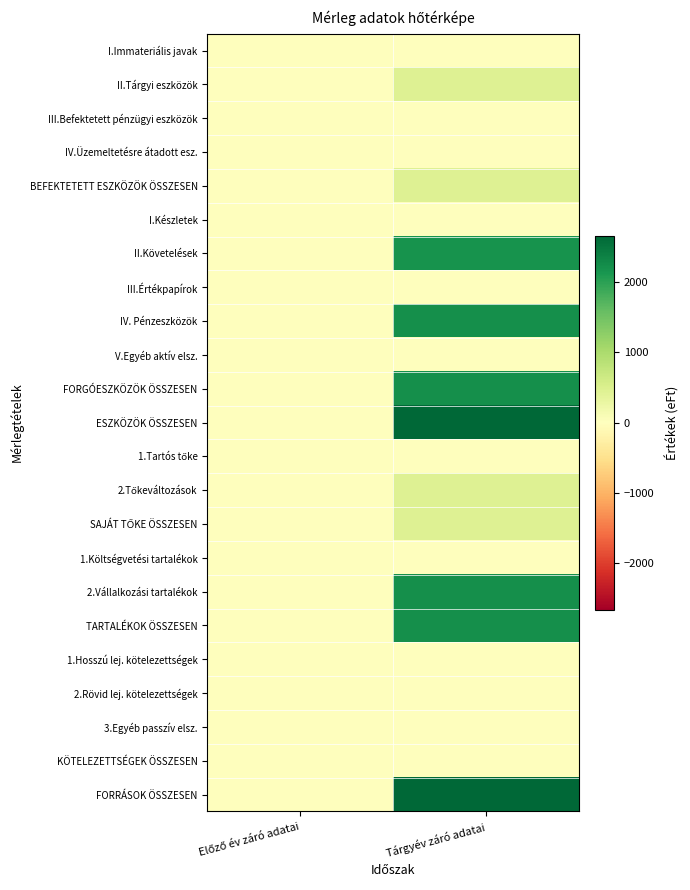

Which series has the widest spread of values?

ESZKÖZÖK ÖSSZESEN